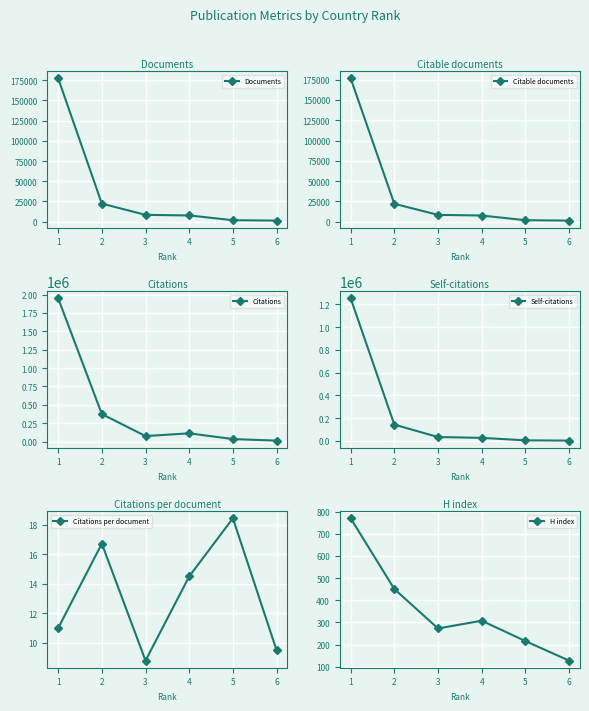

At which category does H index reach its first local valley?

3